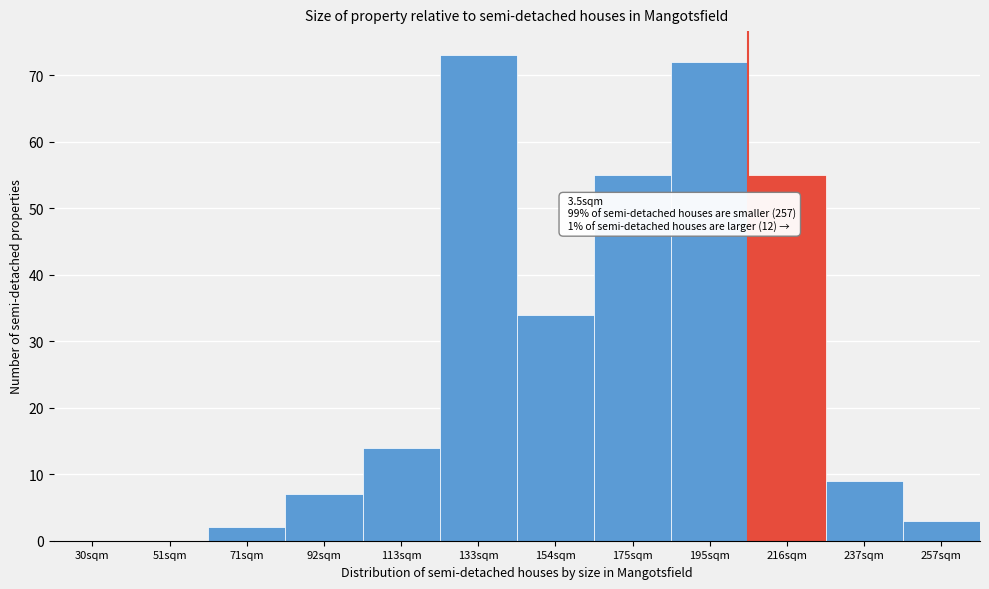

Reading left to right, what are all the values shown in this chart?

30sqm=0	51sqm=0	71sqm=2	92sqm=7	113sqm=14	133sqm=73	154sqm=34	175sqm=55	195sqm=72	216sqm=55	237sqm=9	257sqm=3